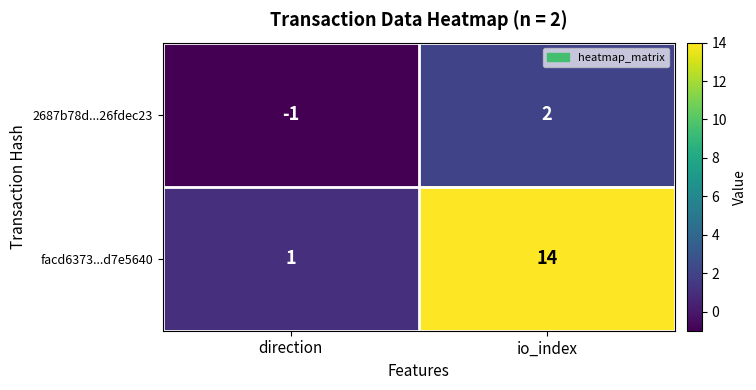

What is the greatest value displayed?

14